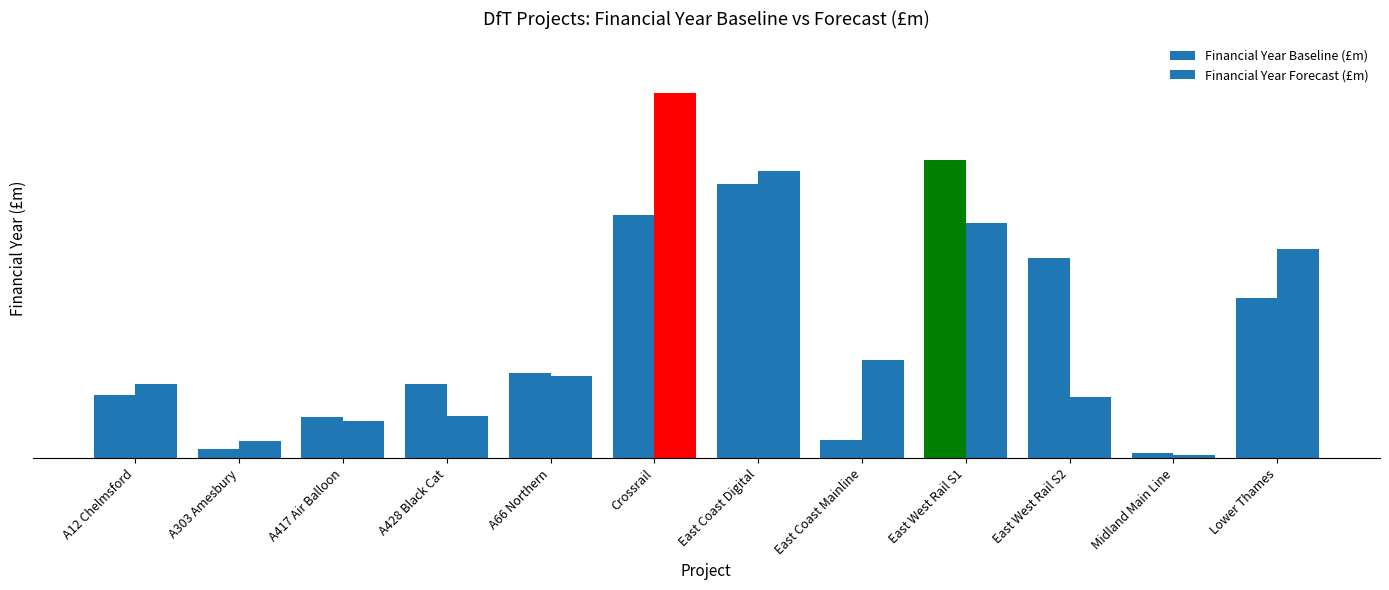

Reading right to left, extract all data points from this chart.

Financial Year Baseline (£m): Lower Thames=129.3	Midland Main Line=4.1	East West Rail S2=162.3	East West Rail S1=241.4	East Coast Mainline=15.1	East Coast Digital=222.0	Crossrail=197.0	A66 Northern=68.8	A428 Black Cat=60.0	A417 Air Balloon=33.4	A303 Amesbury=7.5	A12 Chelmsford=50.9
Financial Year Forecast (£m): Lower Thames=169.3	Midland Main Line=2.8	East West Rail S2=49.7	East West Rail S1=190.4	East Coast Mainline=79.5	East Coast Digital=232.0	Crossrail=295.1	A66 Northern=66.8	A428 Black Cat=34.4	A417 Air Balloon=30.5	A303 Amesbury=13.8	A12 Chelmsford=60.2